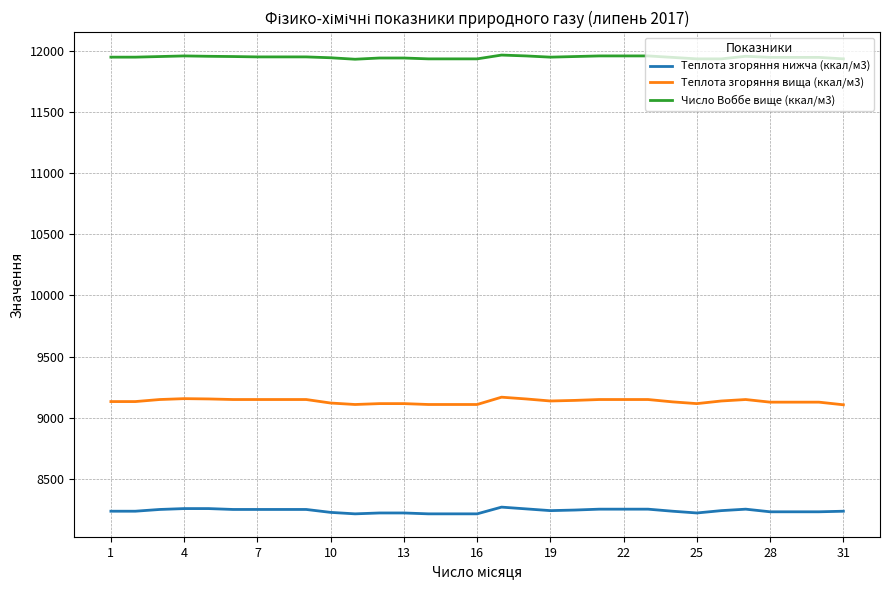

What is the maximum value shown in the chart?

11964.0